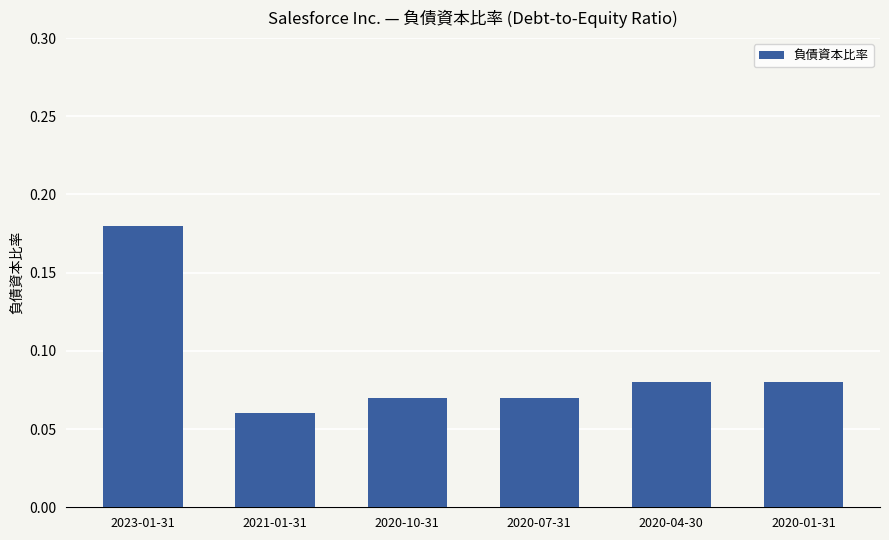

Are the bars horizontal?

No